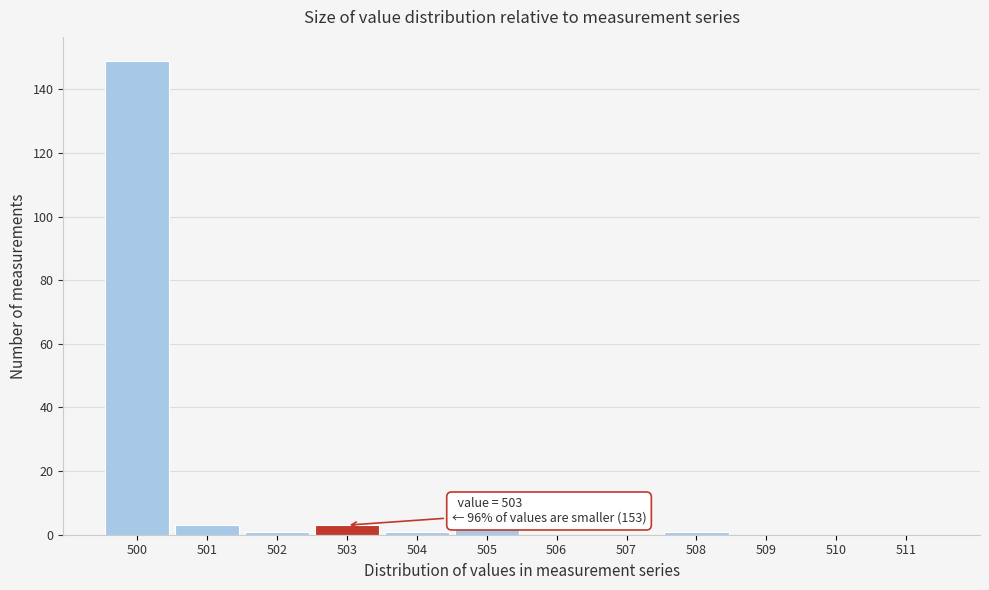

Over which range of the x-axis is the bar tallest?

499.5 to 500.5